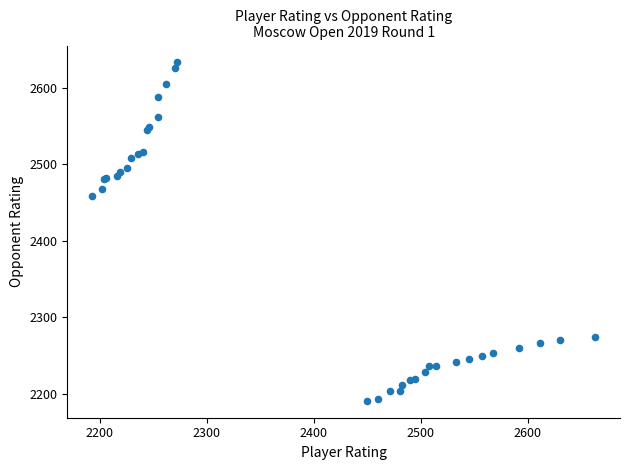

What Y value in the scatter plot is closest to 2412?

2459